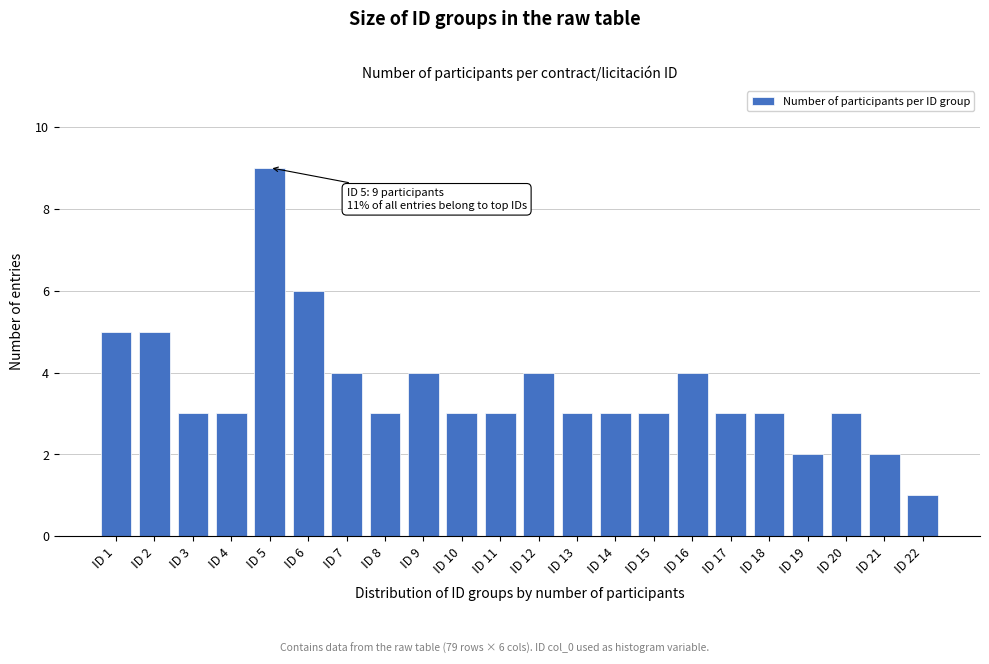

Reading right to left, list all the values displayed in this chart.

ID 22=1	ID 21=2	ID 20=3	ID 19=2	ID 18=3	ID 17=3	ID 16=4	ID 15=3	ID 14=3	ID 13=3	ID 12=4	ID 11=3	ID 10=3	ID 9=4	ID 8=3	ID 7=4	ID 6=6	ID 5=9	ID 4=3	ID 3=3	ID 2=5	ID 1=5